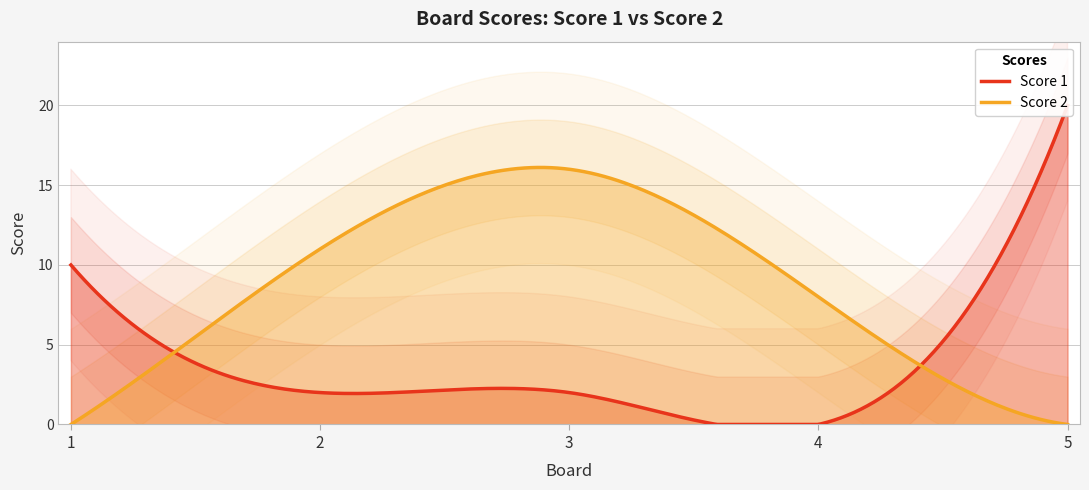

Which series has the largest total across all categories?

Score 2